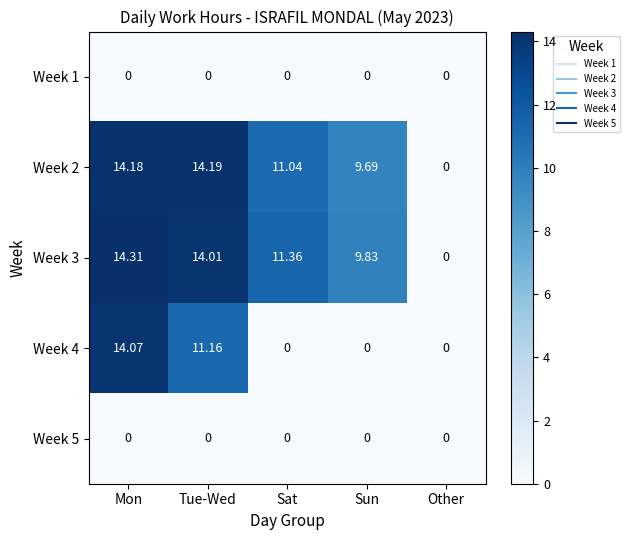

Is the value of Week 1 at Tue-Wed greater than the value of Week 2 at Sat?

No